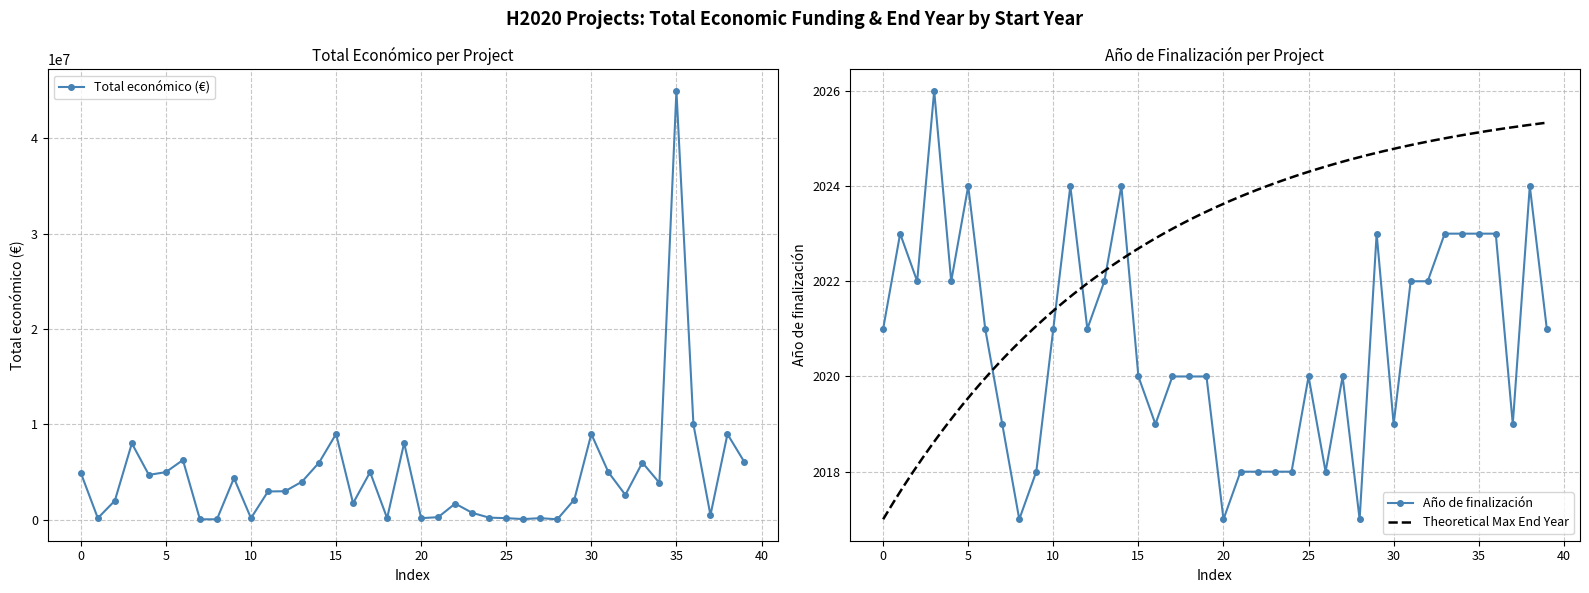

What is the average value of the Total económico series?

4457651